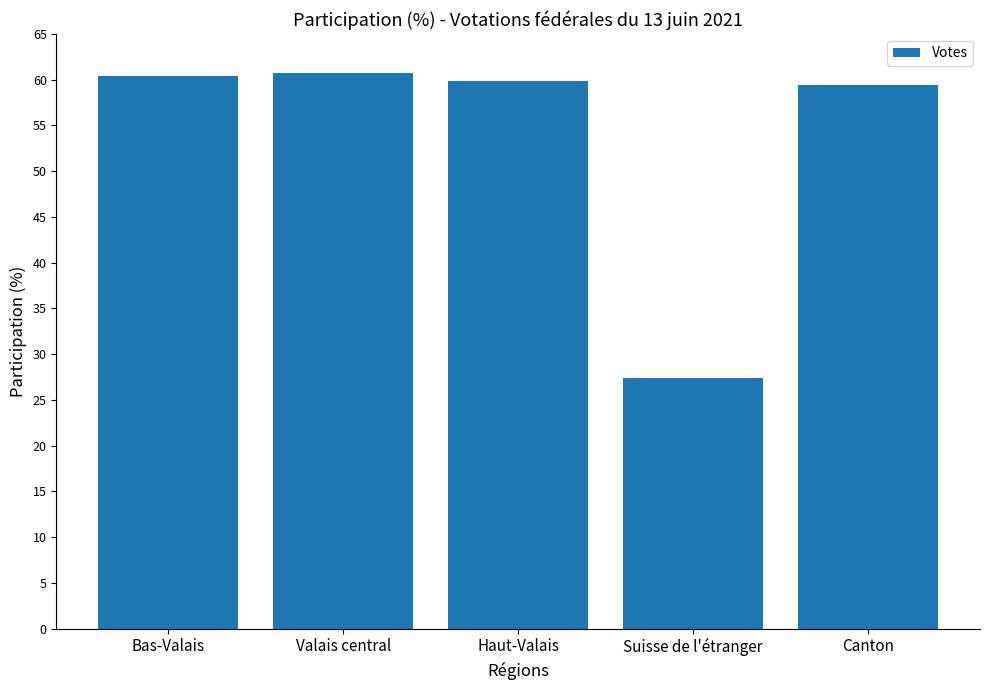

What is the ratio of the value at Valais central to the value at Haut-Valais?

1.0